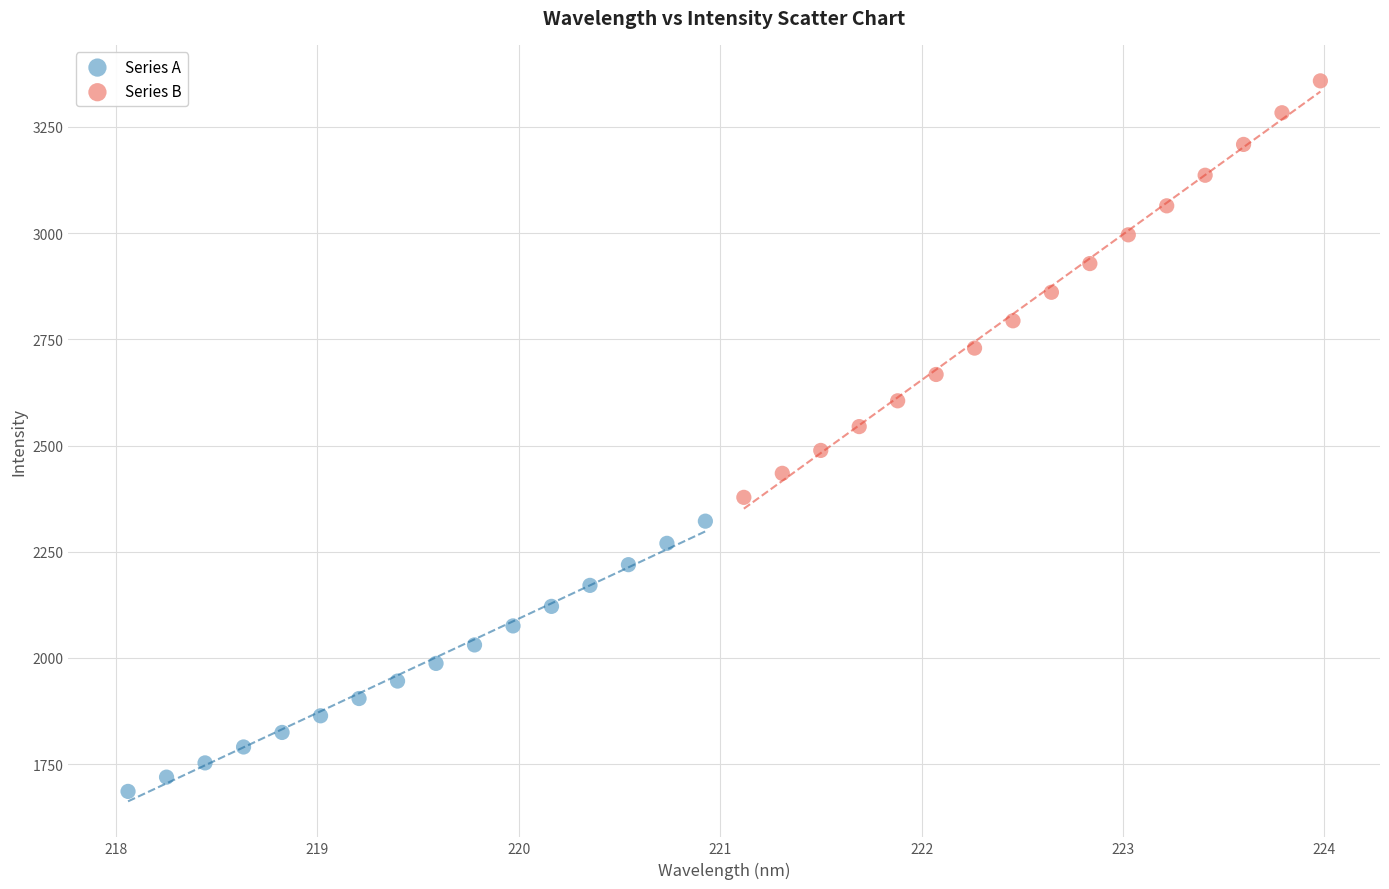

Which series reaches the minimum Y coordinate?

Series A